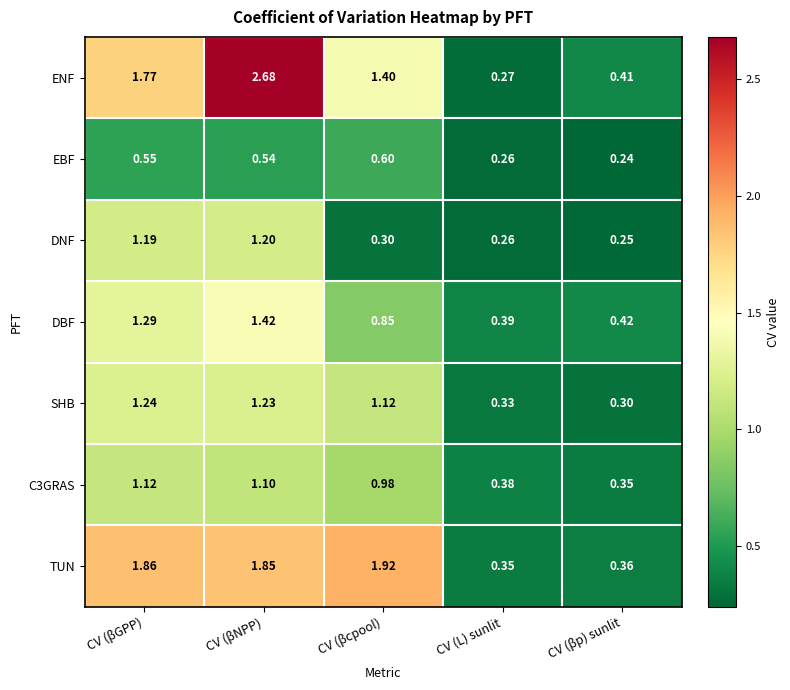

Which series changed the most between CV (βcpool) and CV (L) sunlit?

TUN